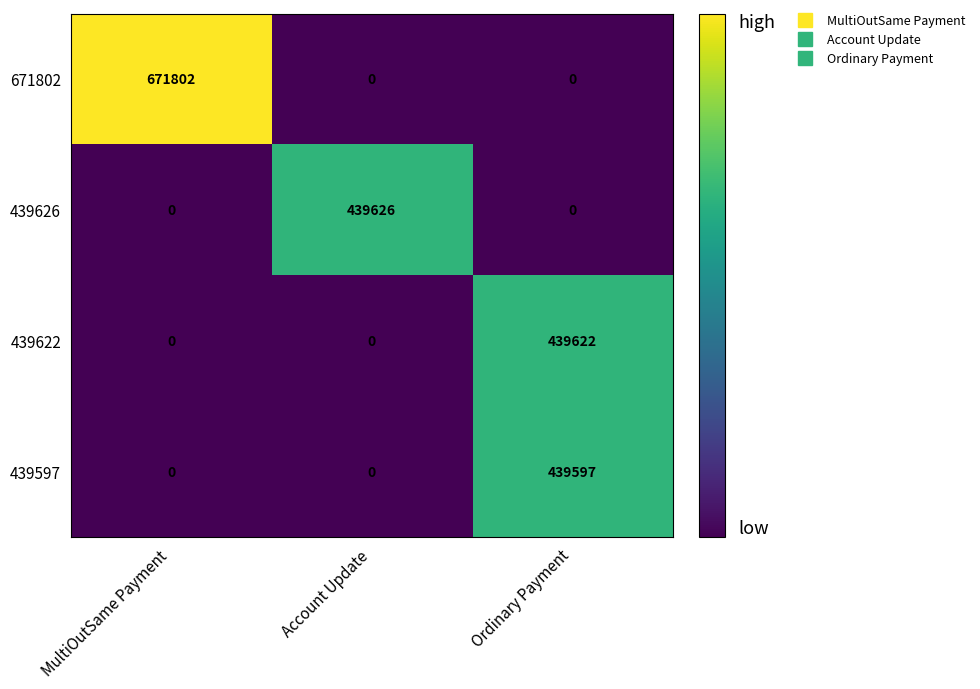

Reading left to right, list all the values displayed in this chart.

671802: 671802	0	0
439626: 0	439626	0
439622: 0	0	439622
439597: 0	0	439597